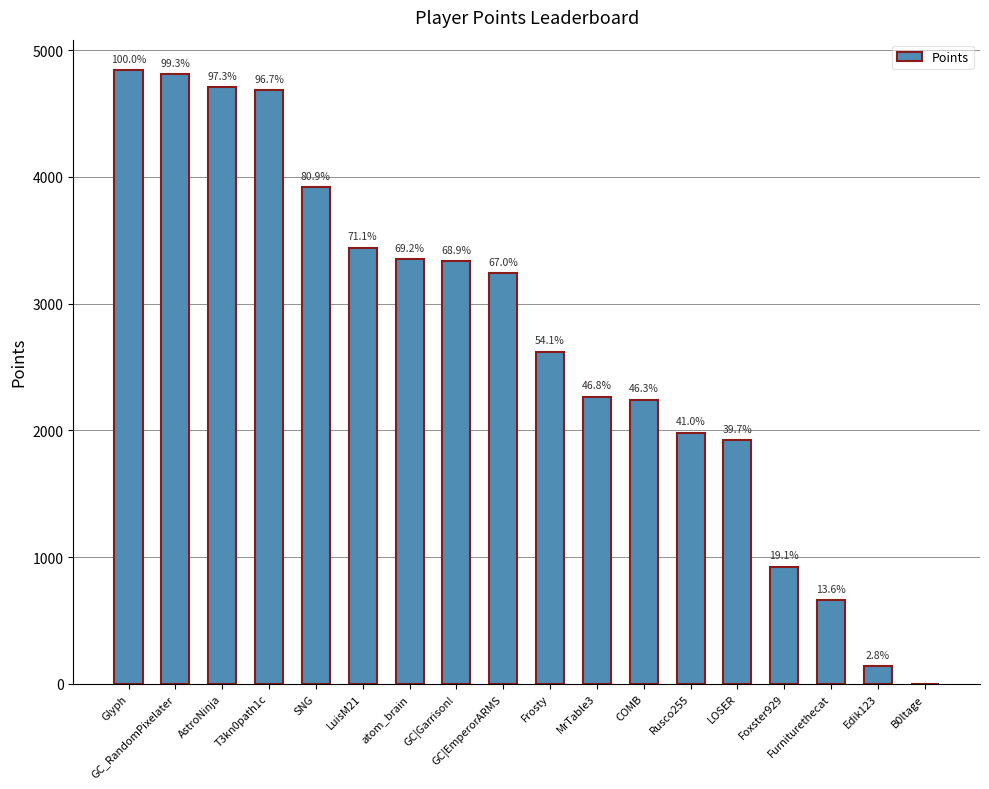

At which label does the data first exceed 3242?

Glyph